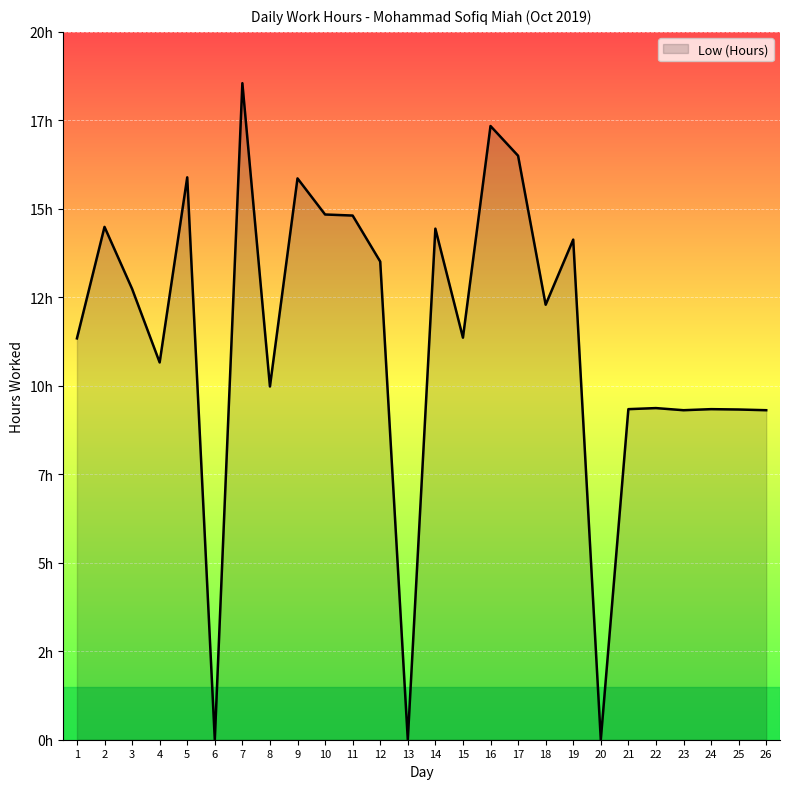

Does the chart display data point markers on the line(s)?

No